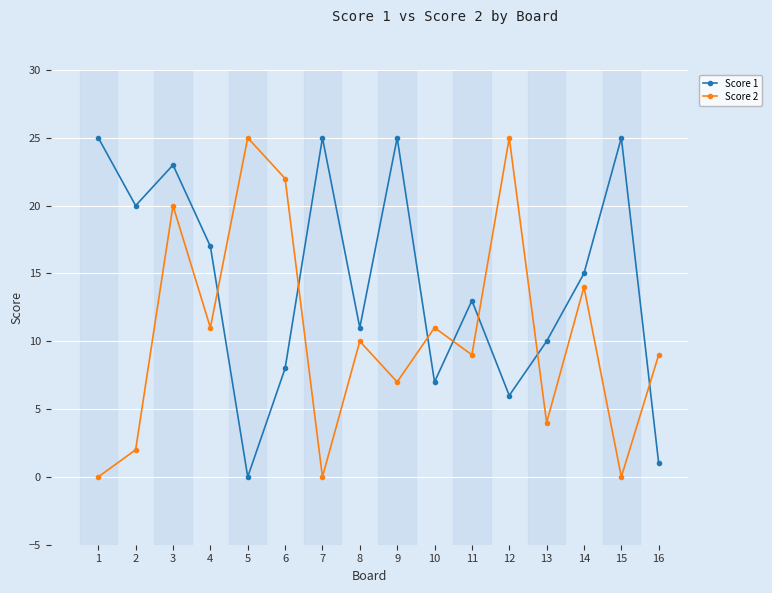

At 11, list the series in order from largest to smallest.

Score 1, Score 2